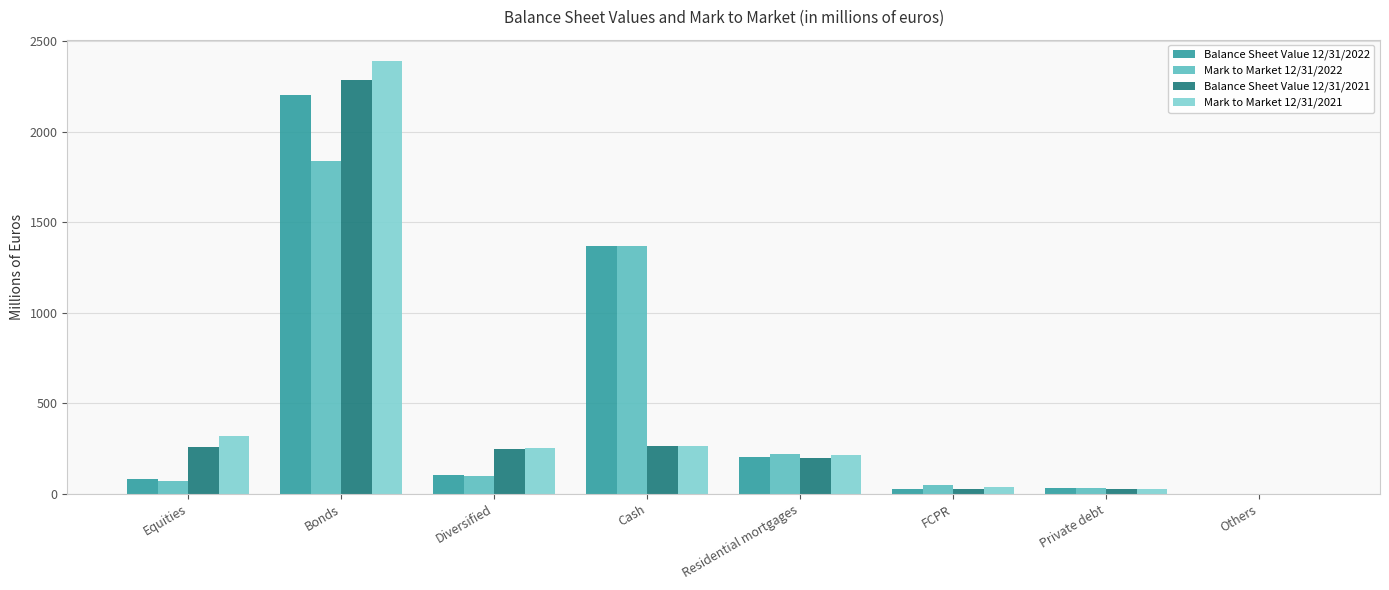

What is the total value across all series at Bonds?

8717